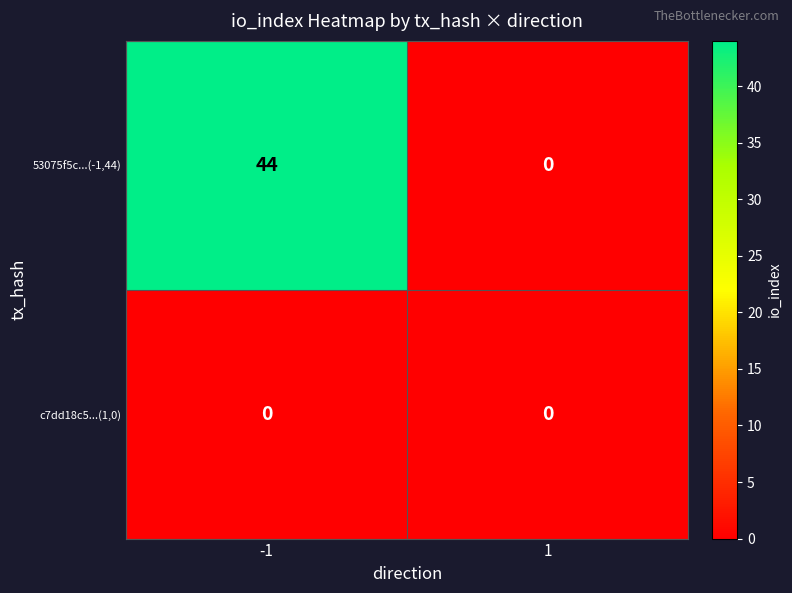

Which series has the widest spread of values?

53075f5c...(-1,44)